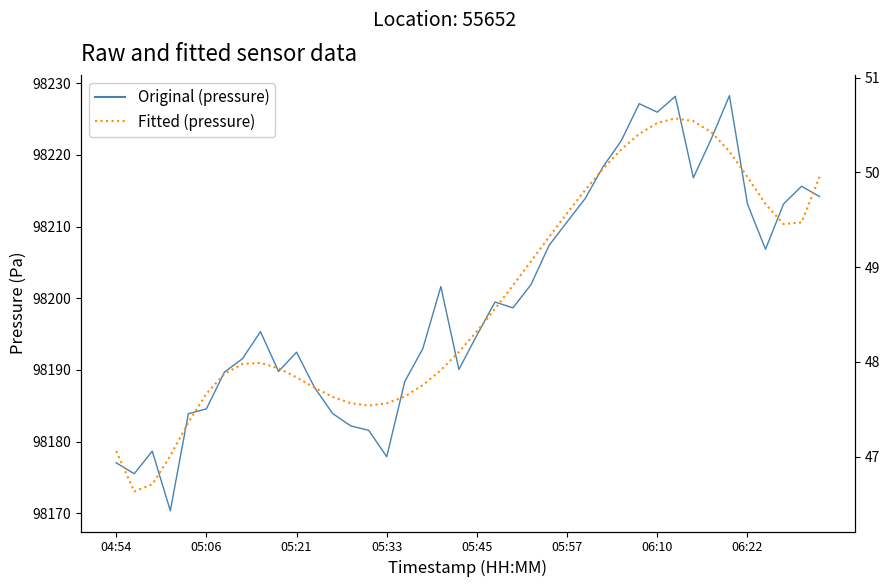

What position from the left is 26?

27